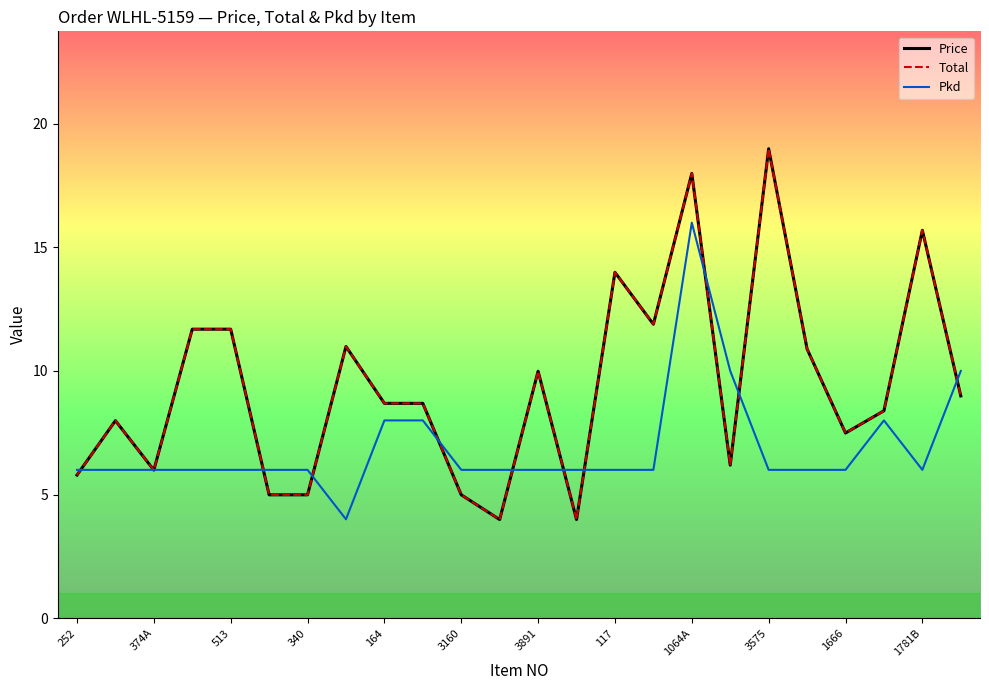

Is this an area chart (filled region under the line)?

No